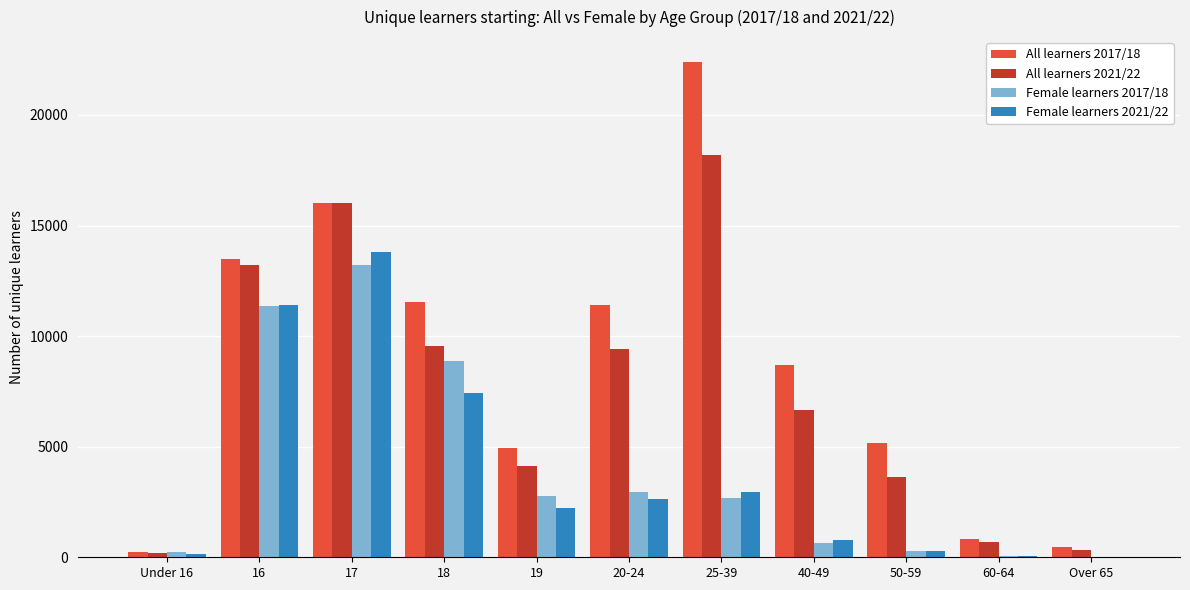

The value of All learners 2017/18 at 40-49 is 2217. True or false?

False